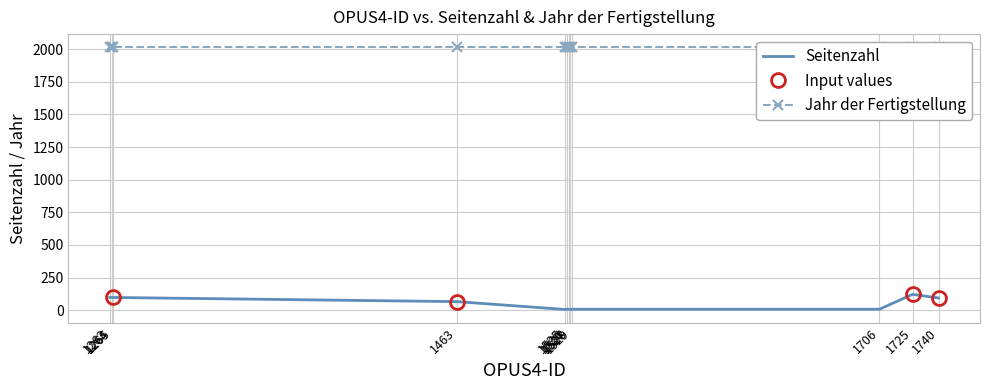

At which category does the data reach its first local valley?

1528